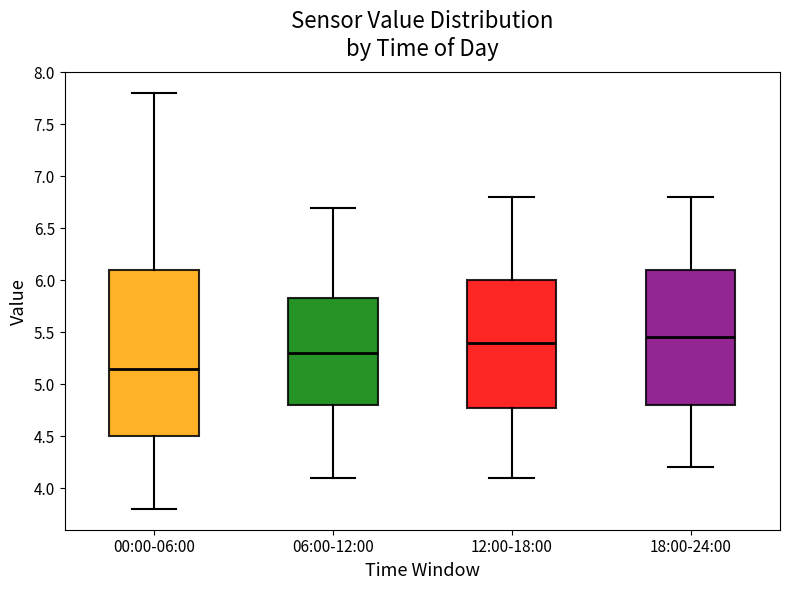

Where does the median line of the box for 00:00-06:00 sit on the y-axis? The values are not printed on the chart, so give them approximately, as read against the axis.

5.15